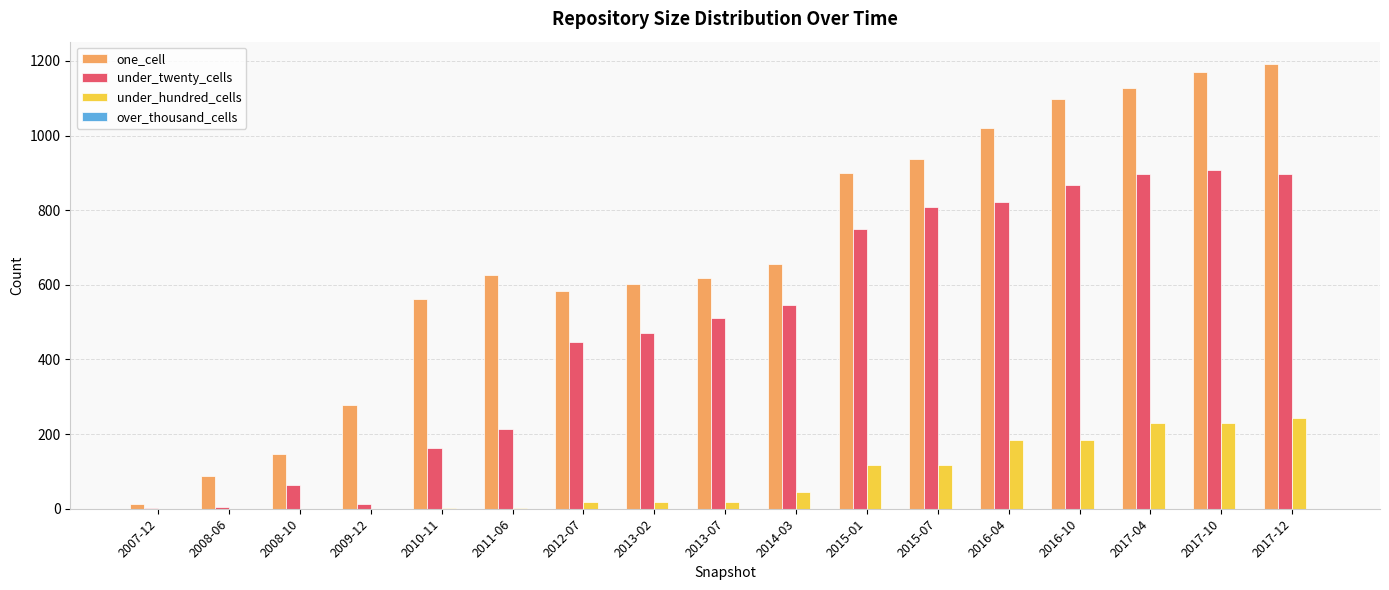

Is the value of under_twenty_cells at 2011-06 greater than the value of one_cell at 2011-06?

No